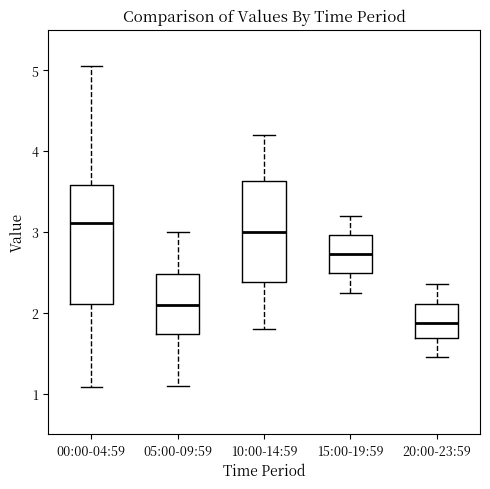

Where is the lower edge of the box for 10:00-14:59 on the y-axis? The values are not printed on the chart, so give them approximately, as read against the axis.

2.4